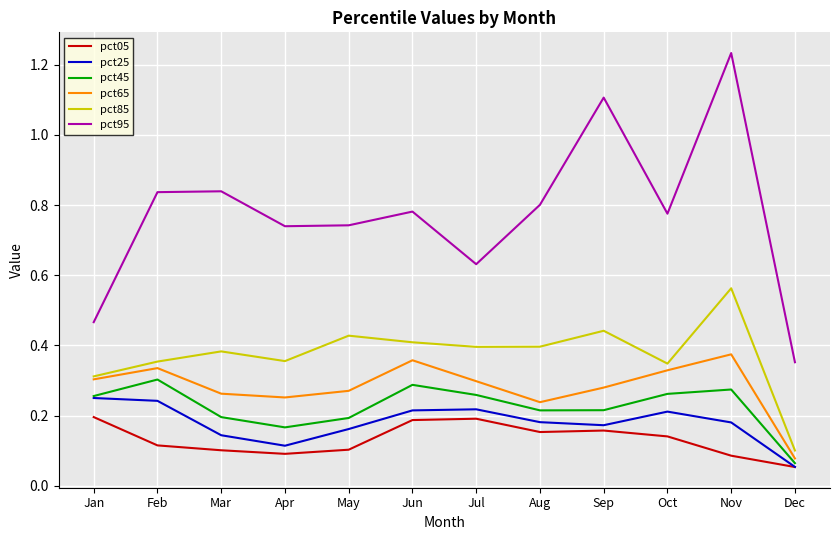

The value of pct95 at Feb is 0.8. True or false?

True